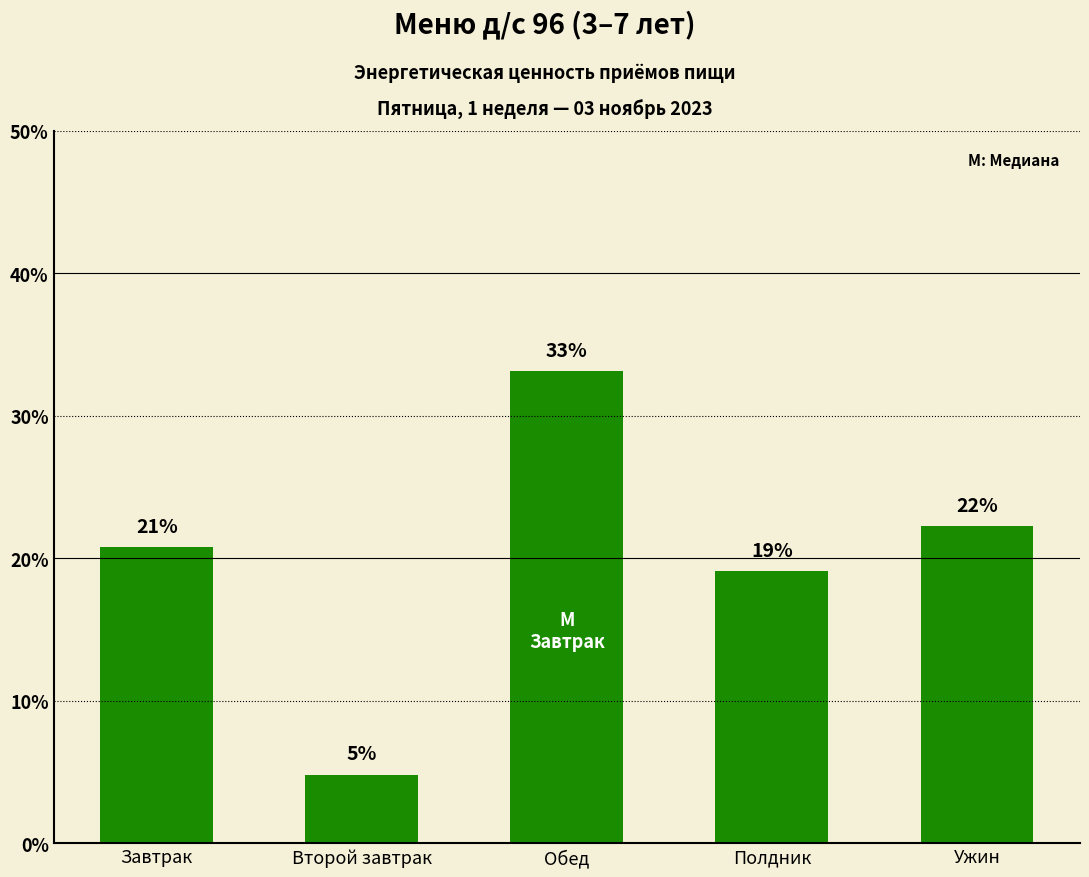

How many bars are there in total?

5